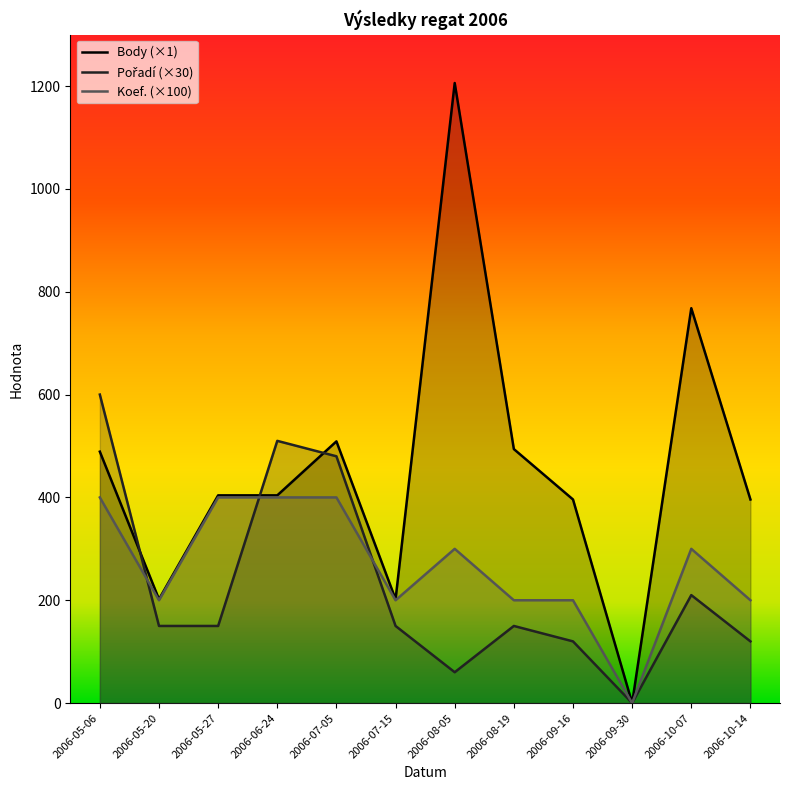

At how many categories does at least one series exceed 705?

2